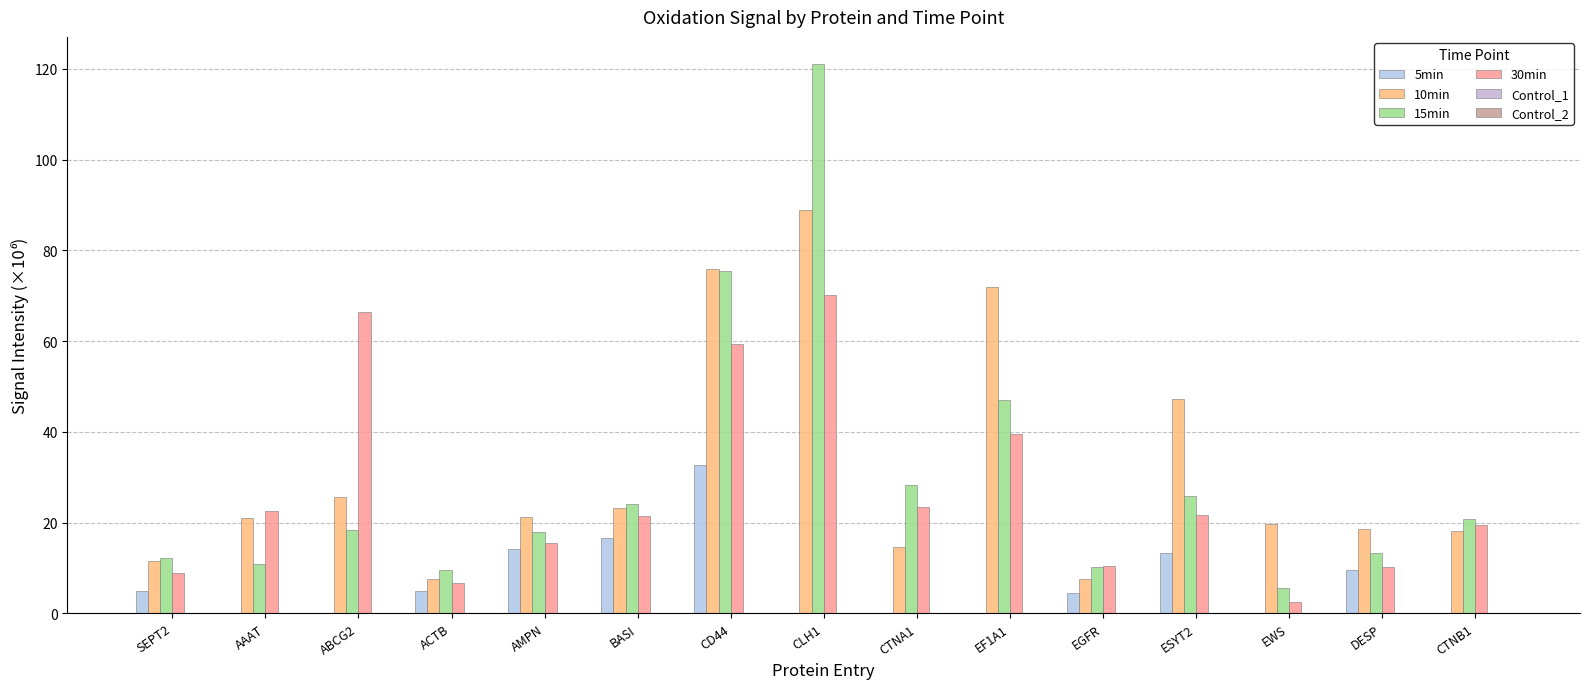

Is the value of 15min at ABCG2 greater than the value of 30min at AMPN?

Yes